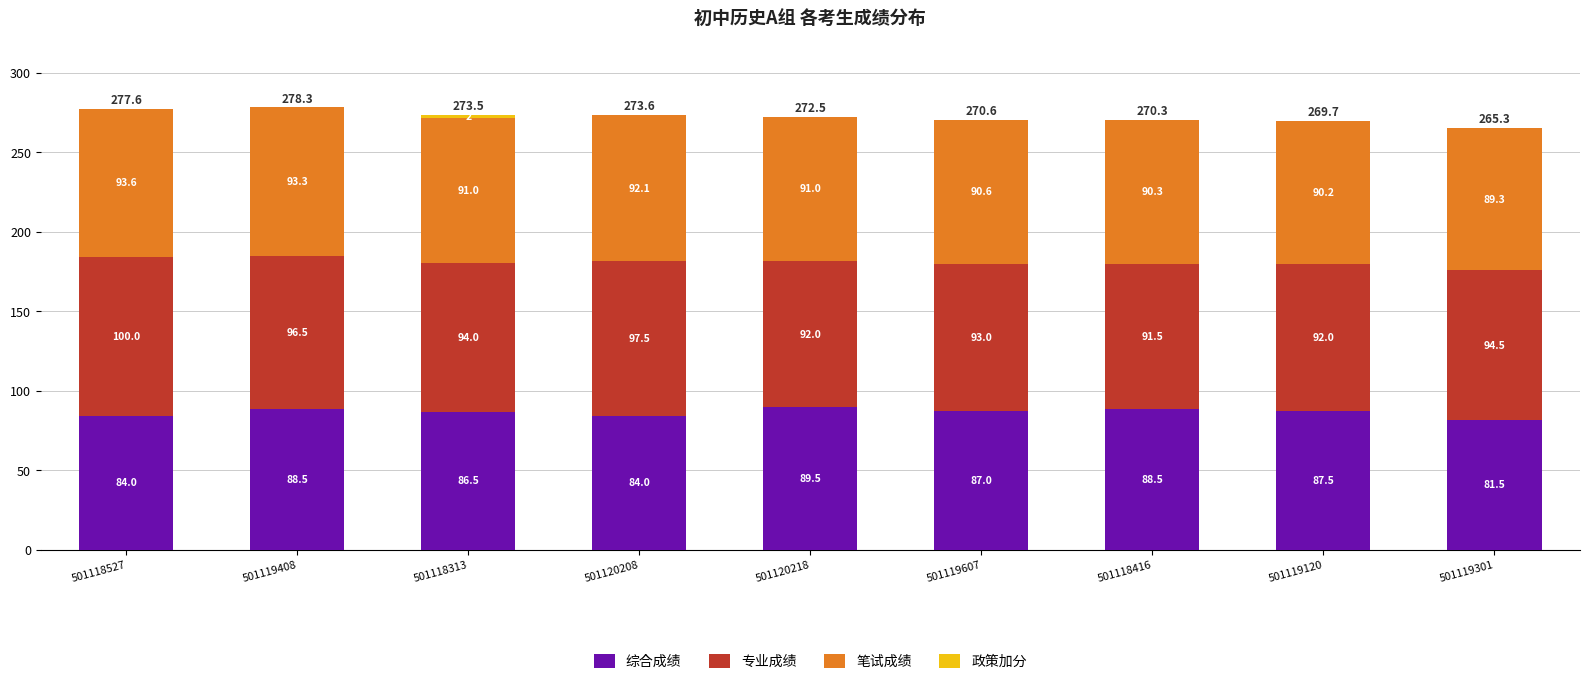

What is the total value across all series at 501118416?

270.3